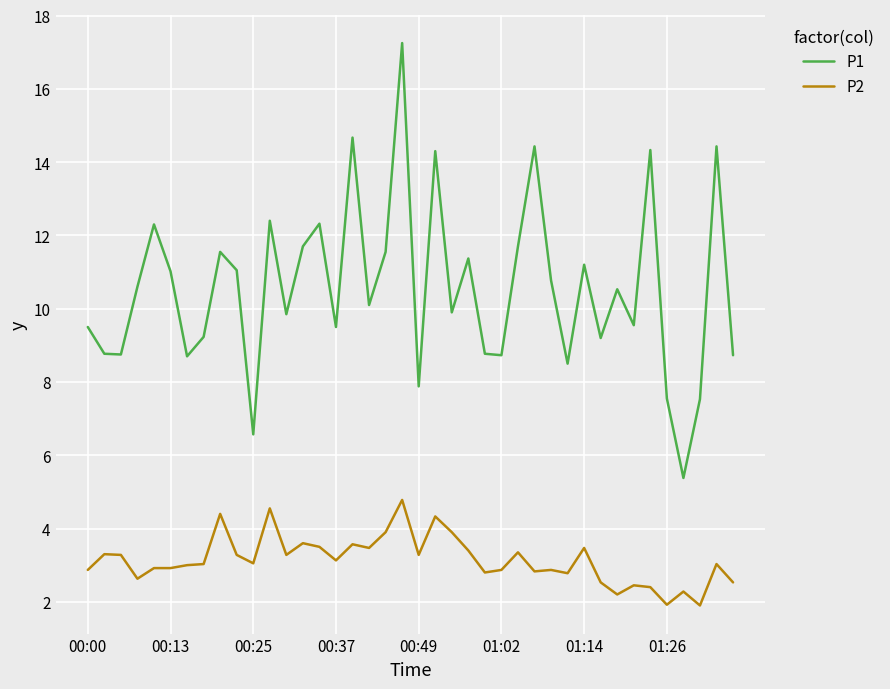

Which series has the widest spread of values?

P1